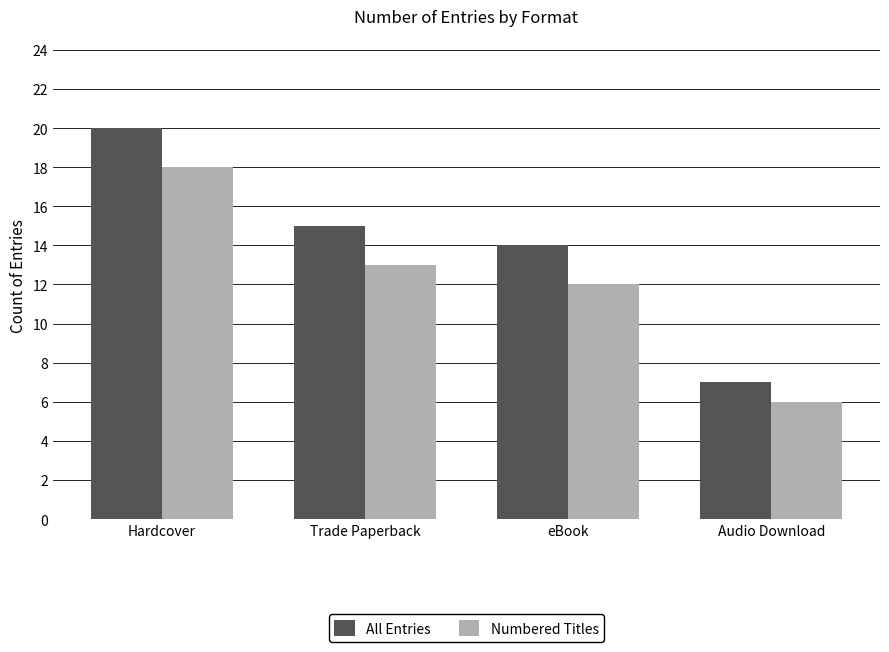

Is it true that Numbered Titles equals 4 at Hardcover?

False